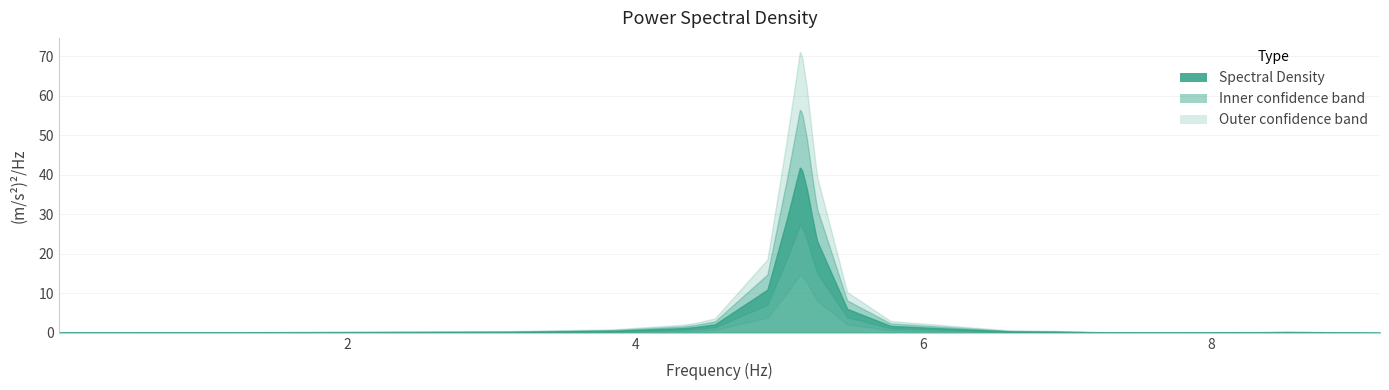

Rank the categories by y value from highest to lowest.

10, 11, 12, 13, 14, 15, 16, 17, 9, 18, 19, 20, 8, 21, 7, 22, 6, 5, 4, 23, 24, 3, 25, 34, 26, 35, 33, 27, 2, 28, 29, 30, 1, 31, 32, 0, 36